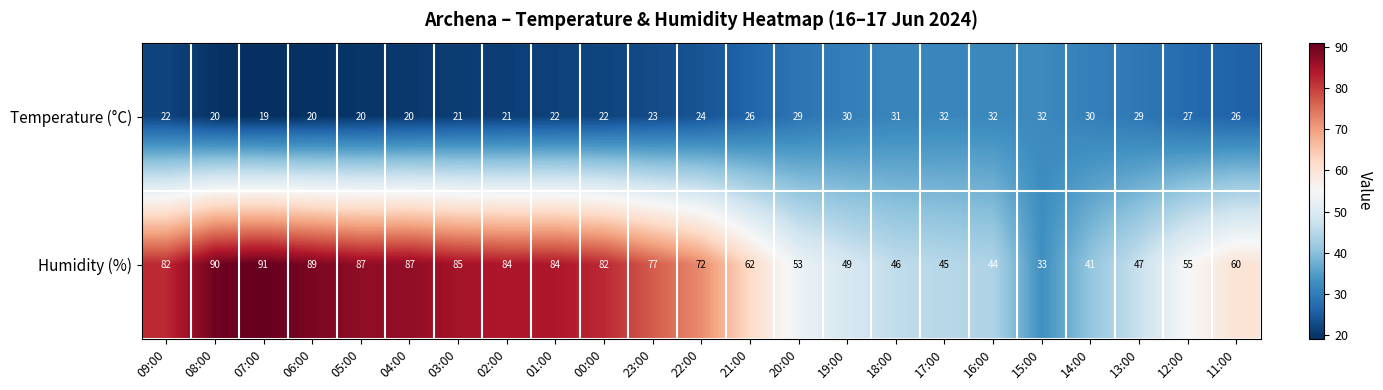

What is the difference between the second highest and minimum values in the Humidity (%) series?

57